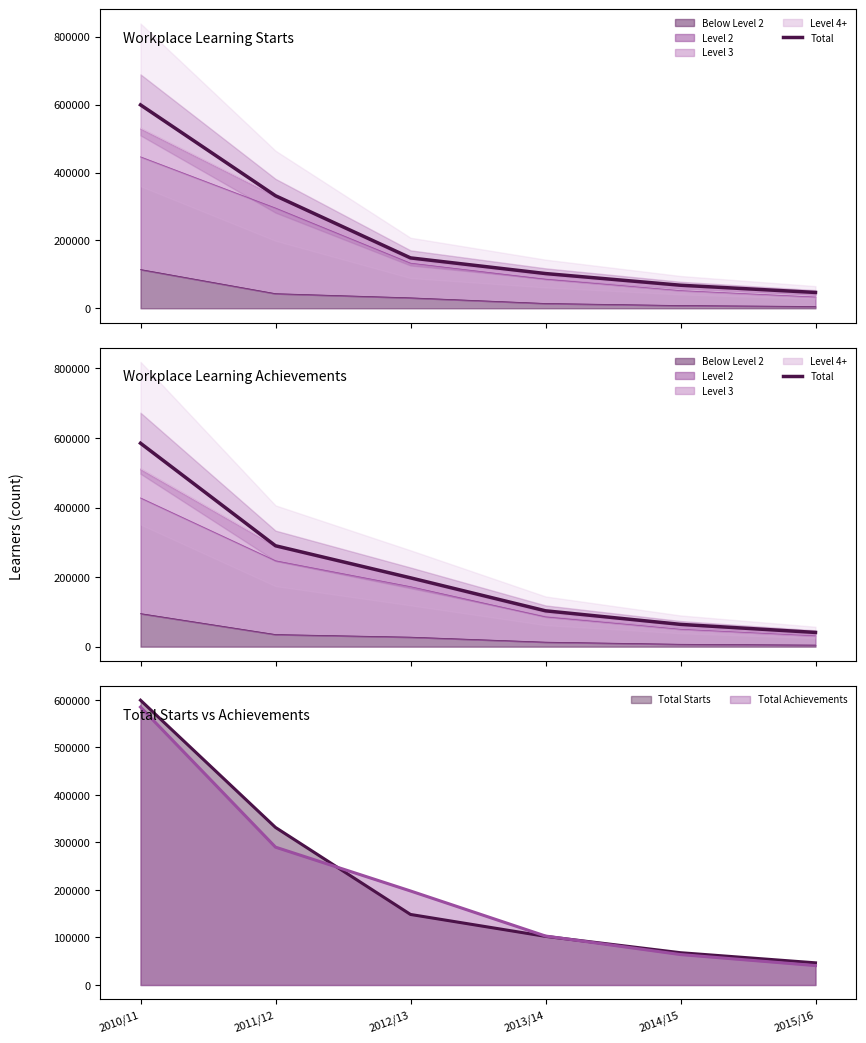

What is the value of the 1st point from the left?

584900